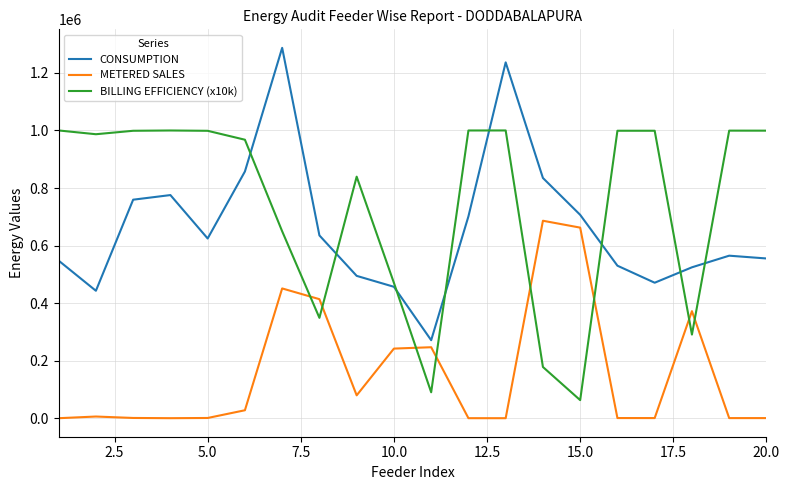

What is the highest value of the METERED SALES series?

686219.6